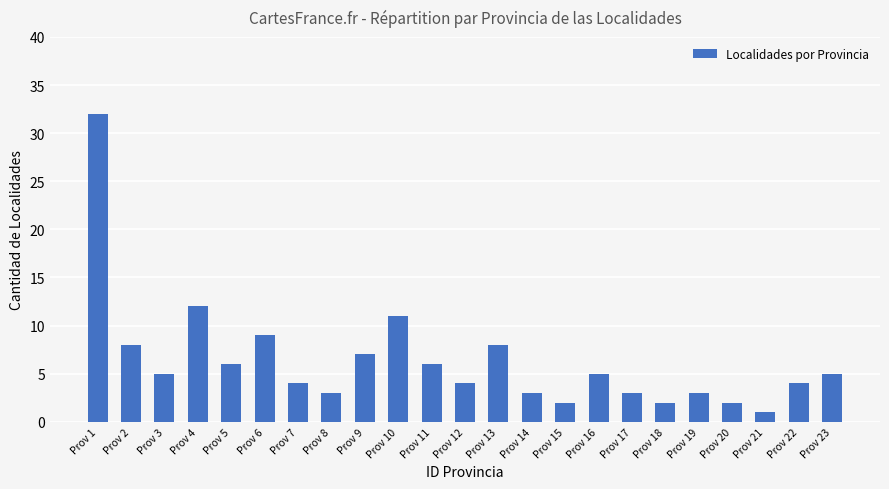

Is it true that the value at Prov 7 is 6?

False